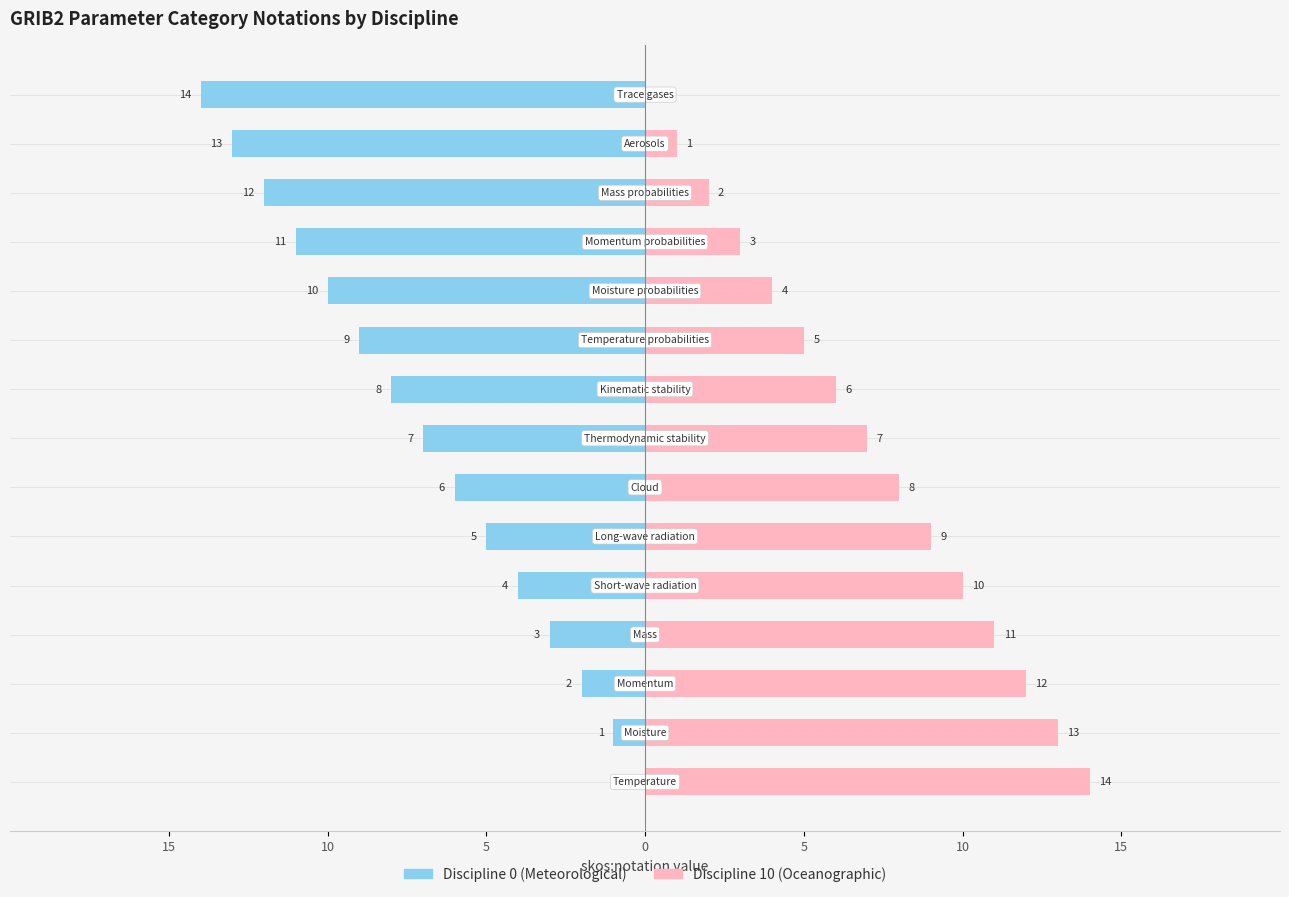

How many groups of bars are there?

15